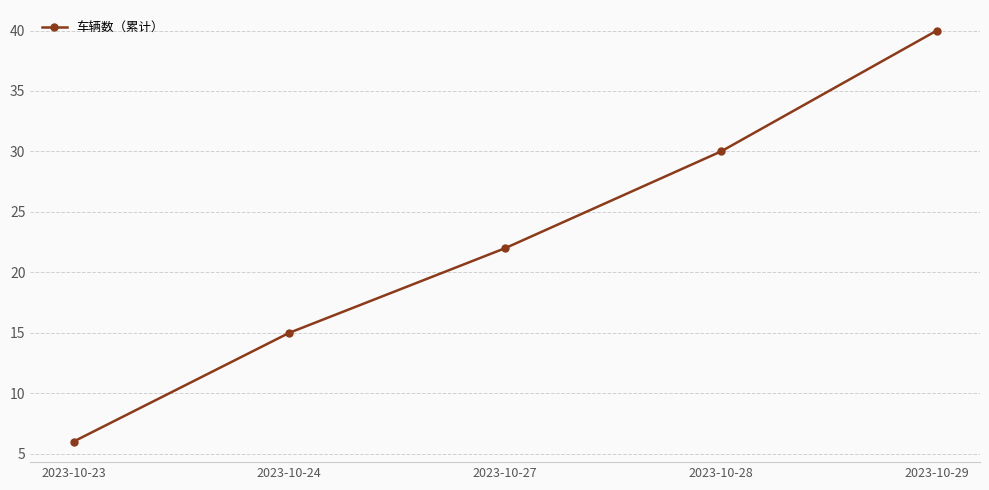

What is the approximate value at 2023-10-28, to the nearest 5?

30